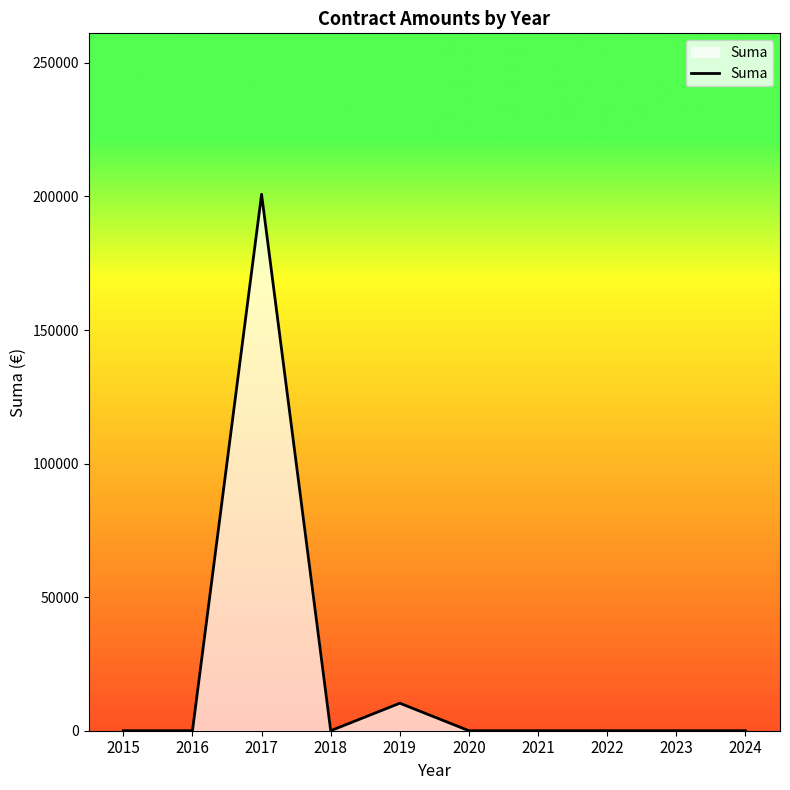

What is the change in value from 2019 to 2021?

-10300.0